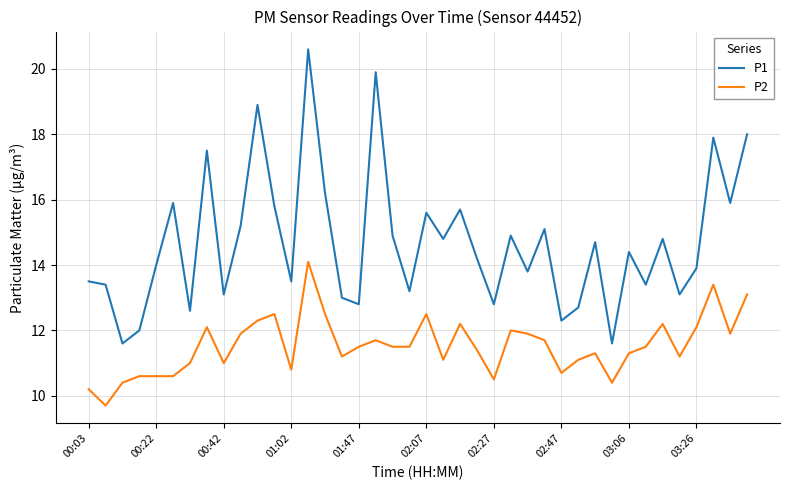

True or false: P2 and P1 intersect in this chart.

False